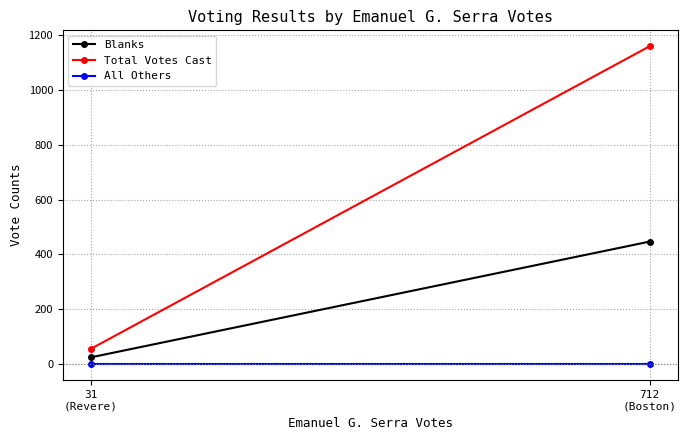

Which category has the highest value in the Total Votes Cast series?

712
(Boston)